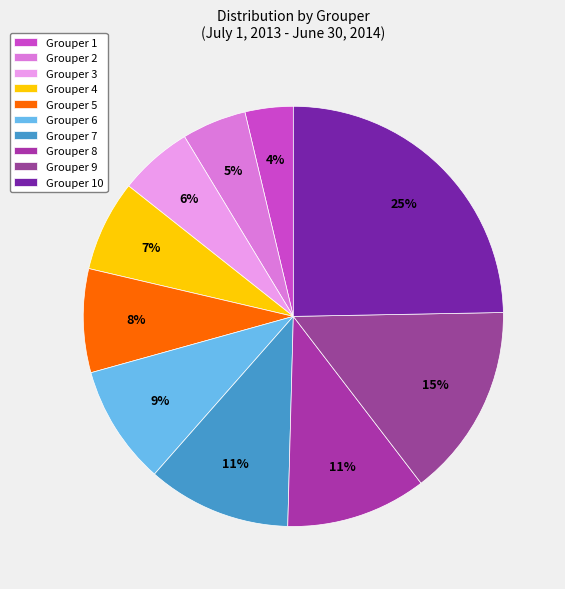

What percentage do Grouper 2 and Grouper 7 together represent?

16.0%